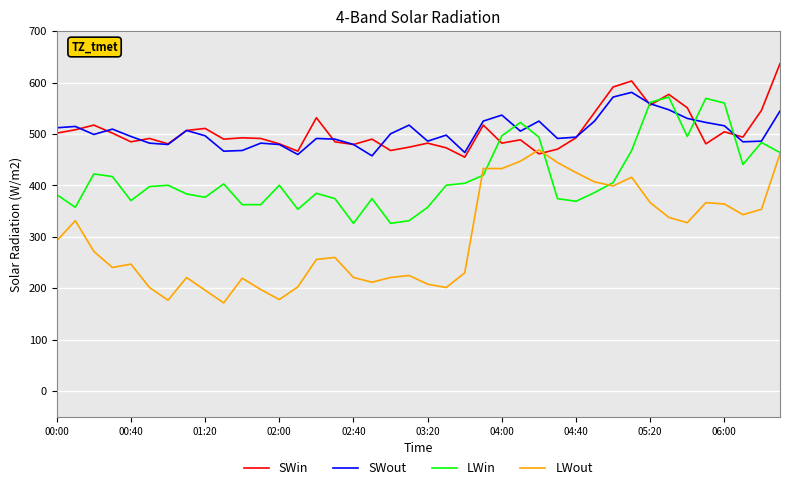

Which series has the largest range (max minus min)?

LWout